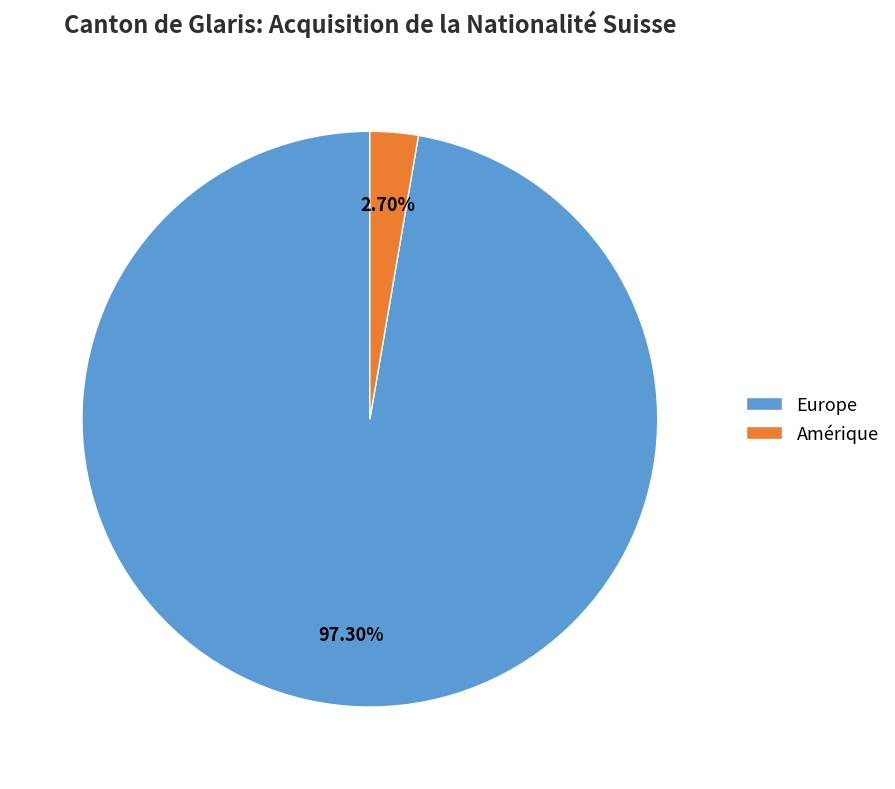

How much of the chart is everything except Amérique?

97.3%